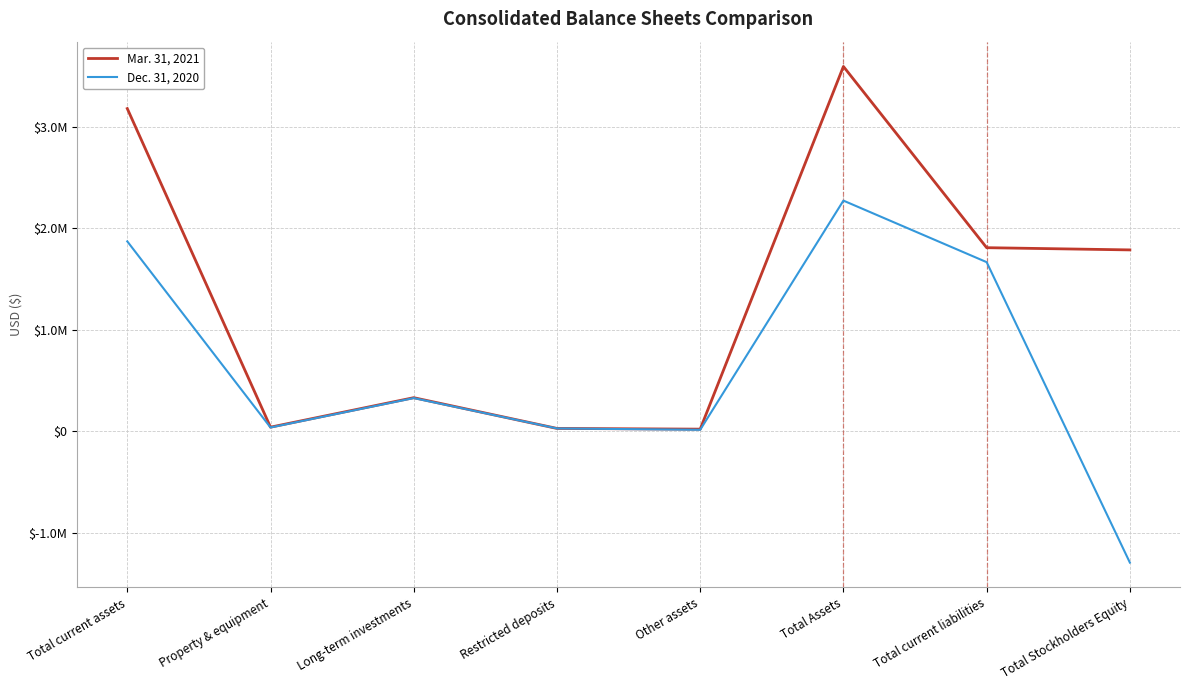

Is the value of Mar. 31, 2021 at Property & equipment greater than the value of Dec. 31, 2020 at Total current assets?

No